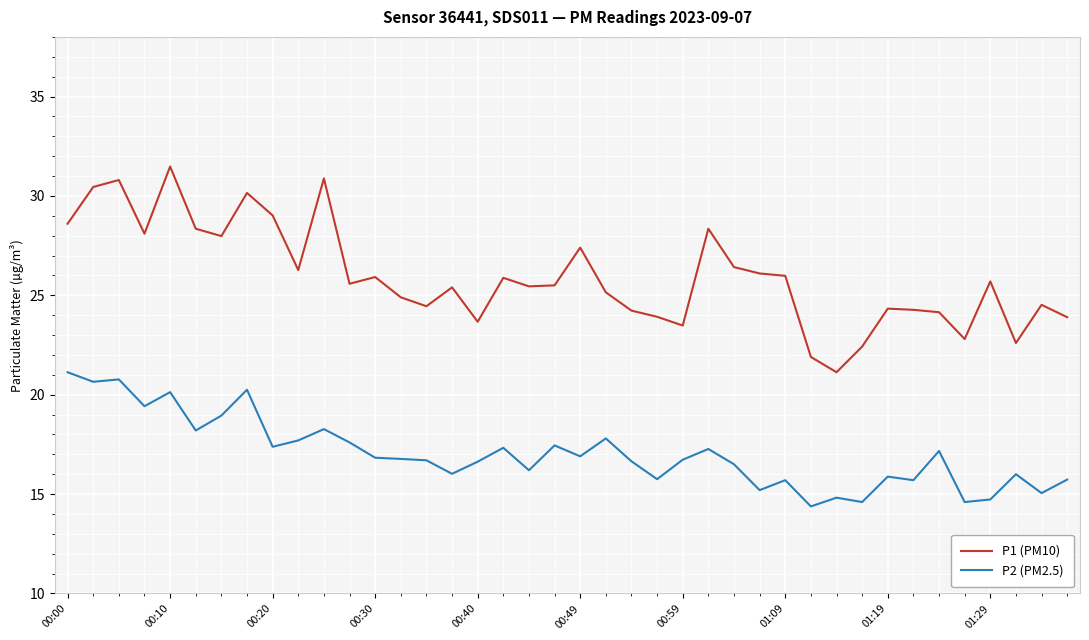

What is the average value of the P1 (PM10) series?

25.9